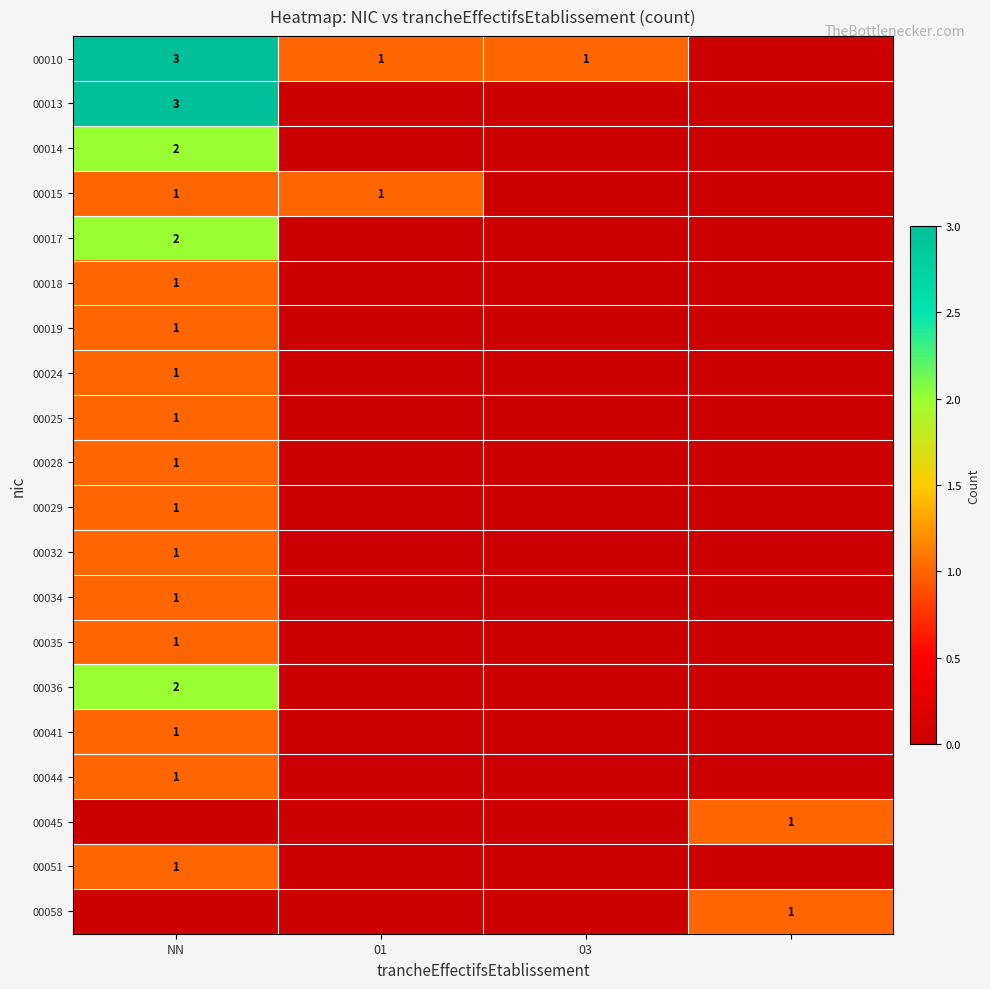

The 00013 series shows 4 at NN. True or false?

False